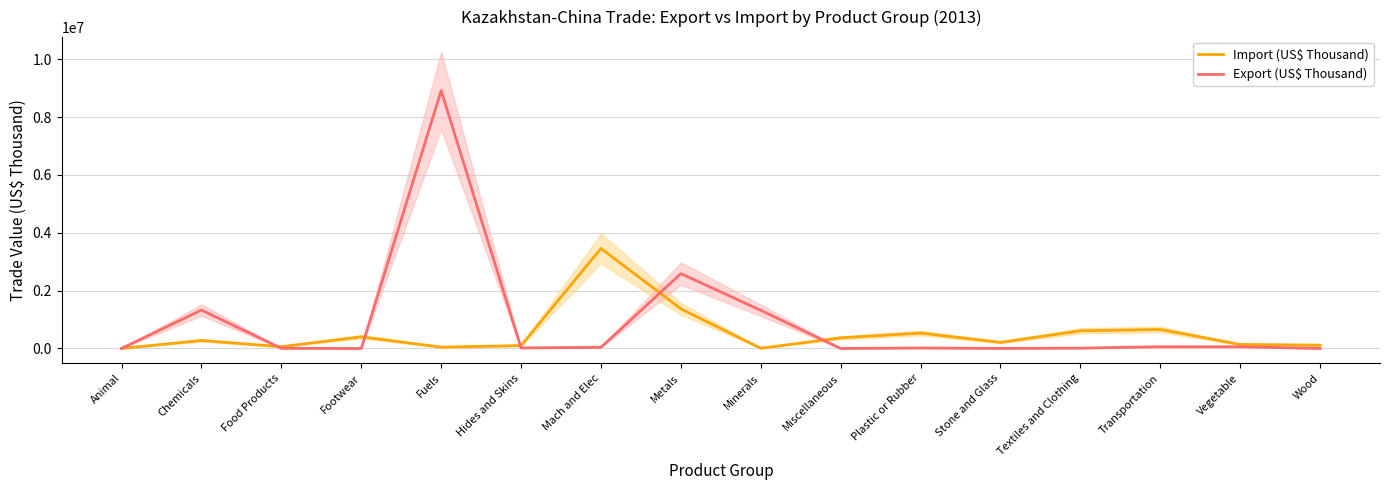

The Import (US$ Thousand) series shows 1528.1 at Animal. True or false?

True